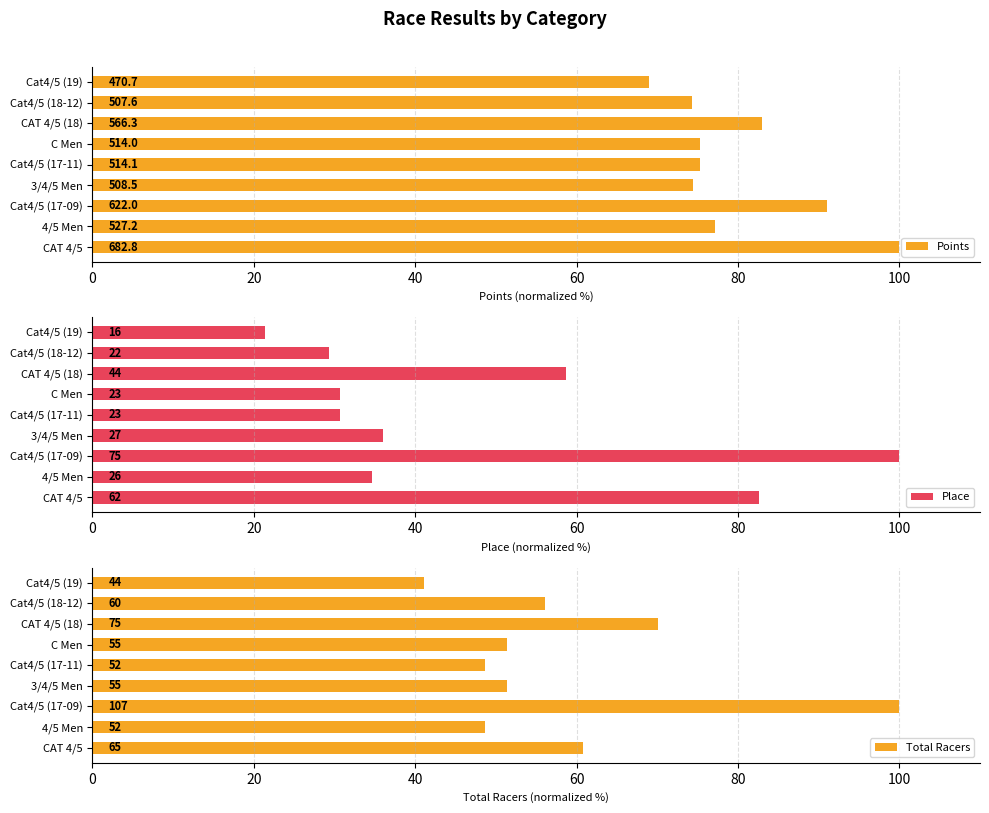

At 4/5 Men, list the series in order from largest to smallest.

Points, Total Racers, Place